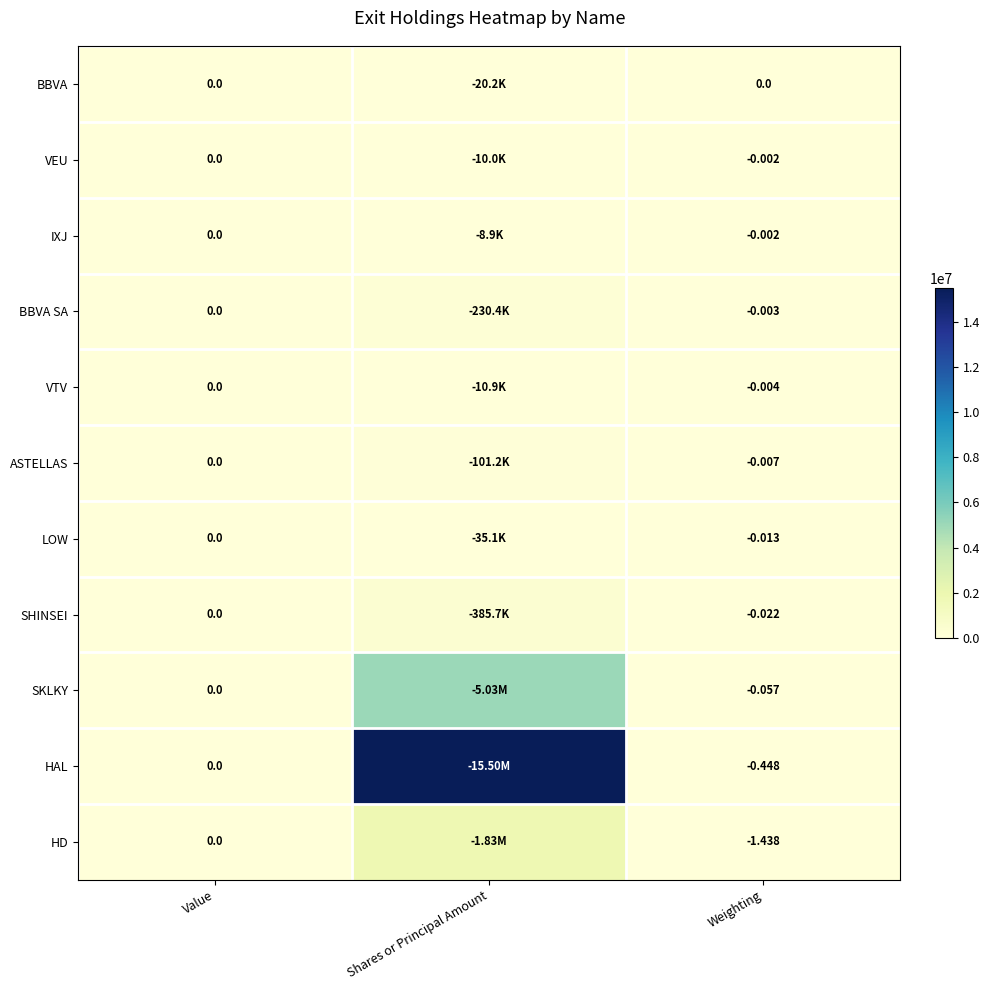

Is the value of ASTELLAS at Shares or Principal Amount greater than the value of BBVA SA at Shares or Principal Amount?

No